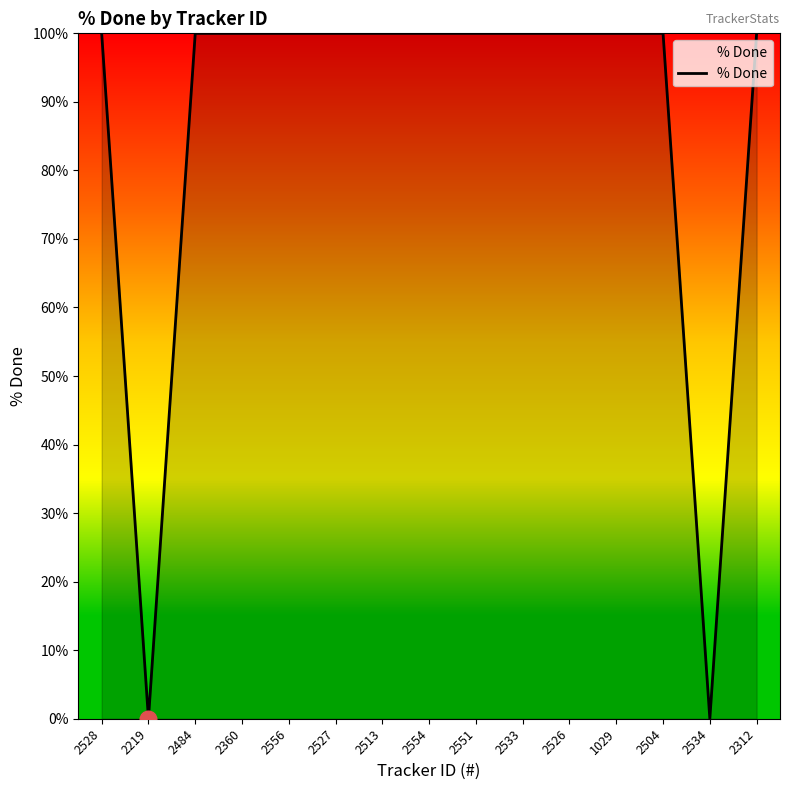

What is the approximate value at 2528, to the nearest 50?

100